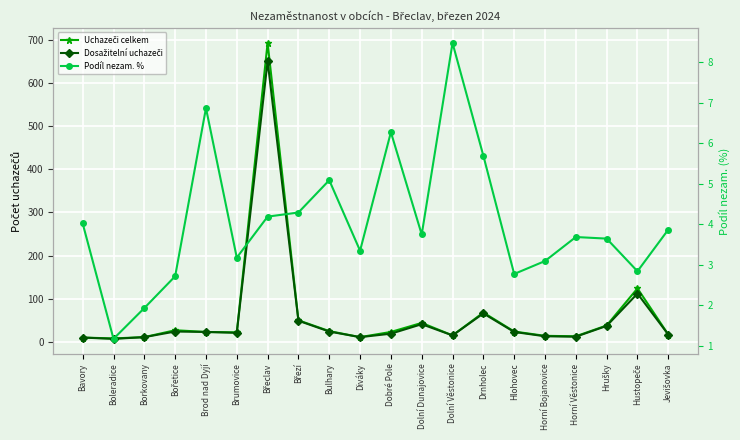

What position from the right is Borkovany?

18